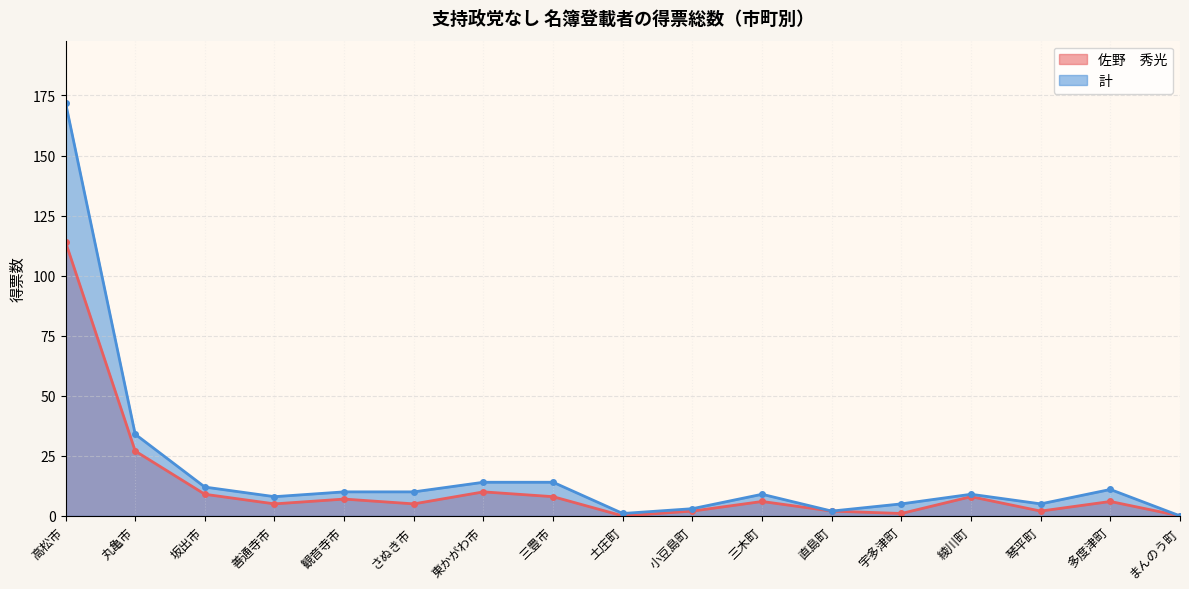

Count the number of categories in the chart.

17